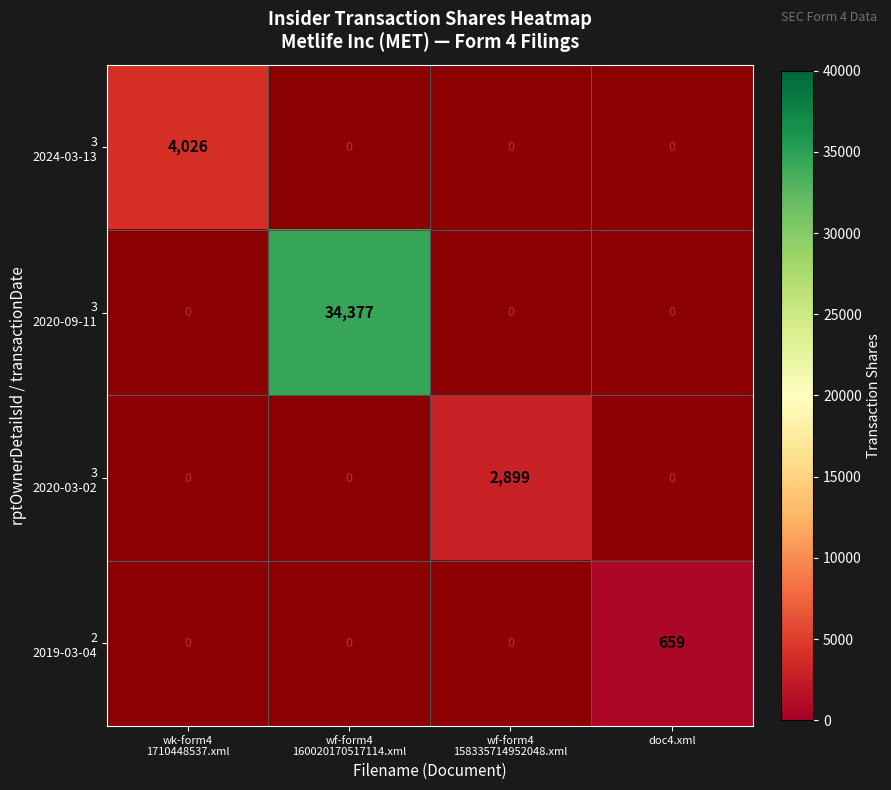

What is the maximum value shown in the chart?

34377.0